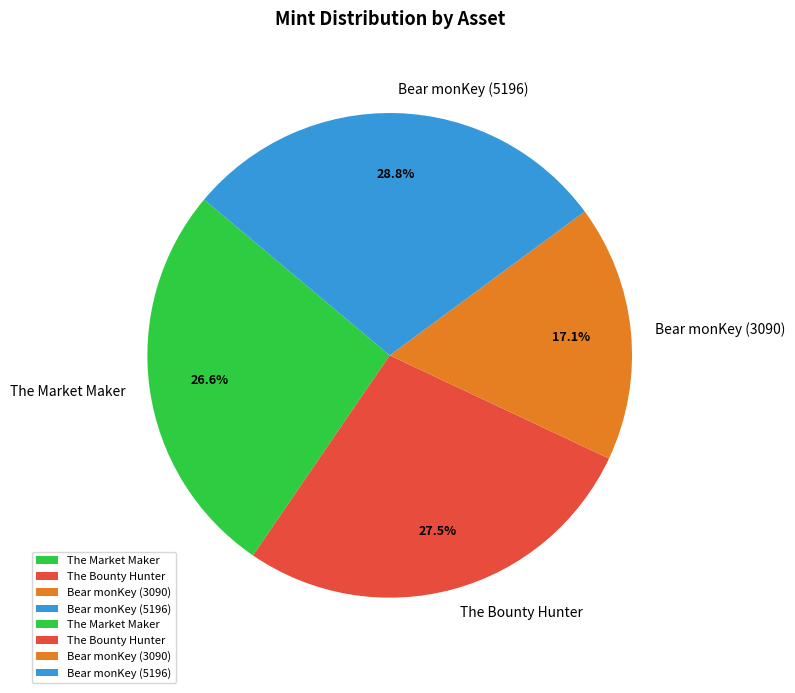

What is the smallest slice in the pie chart?

Bear monKey (3090)